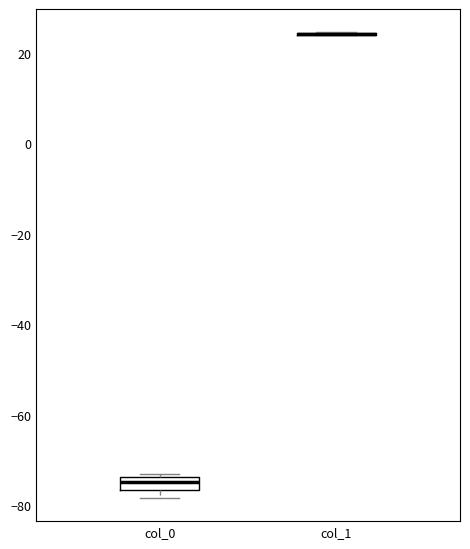

Comparing the boxes themselves (not the whiskers), which one is the tallest?

col_0